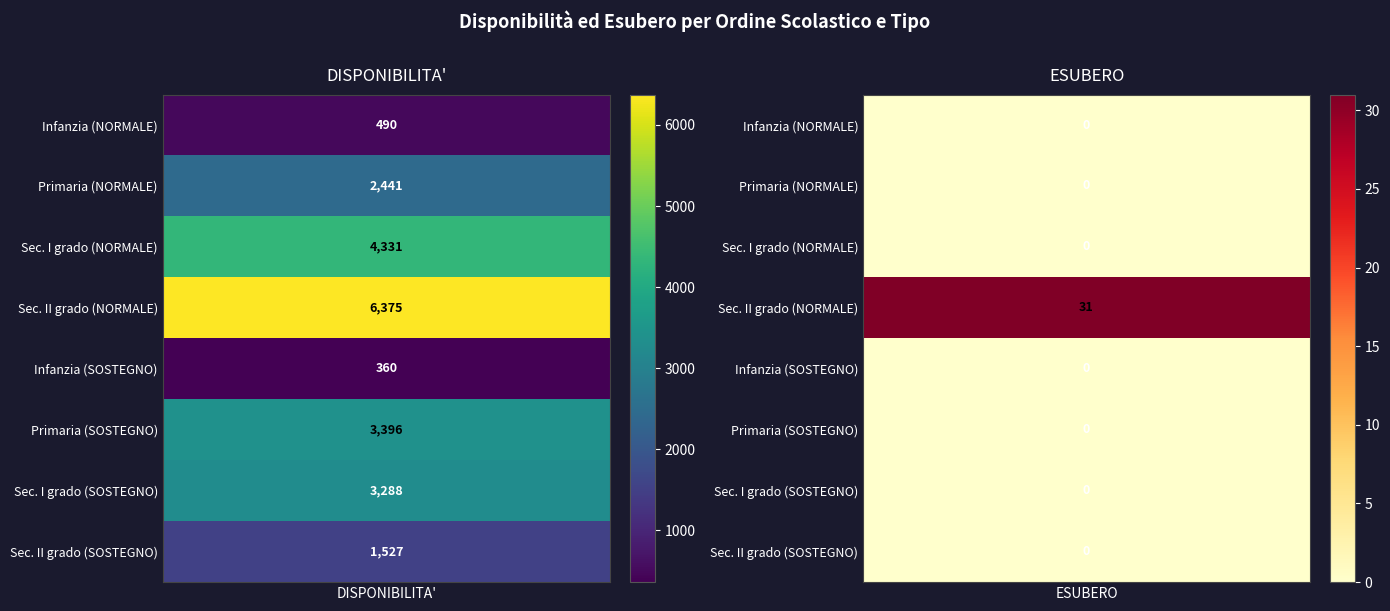

What is the total value across all series at 0?

22208